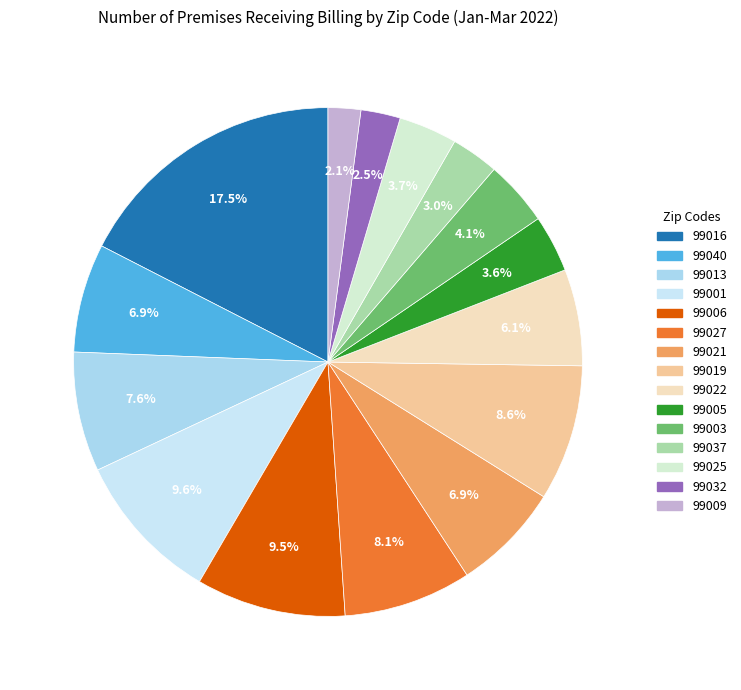

How many slices are in this pie chart?

15